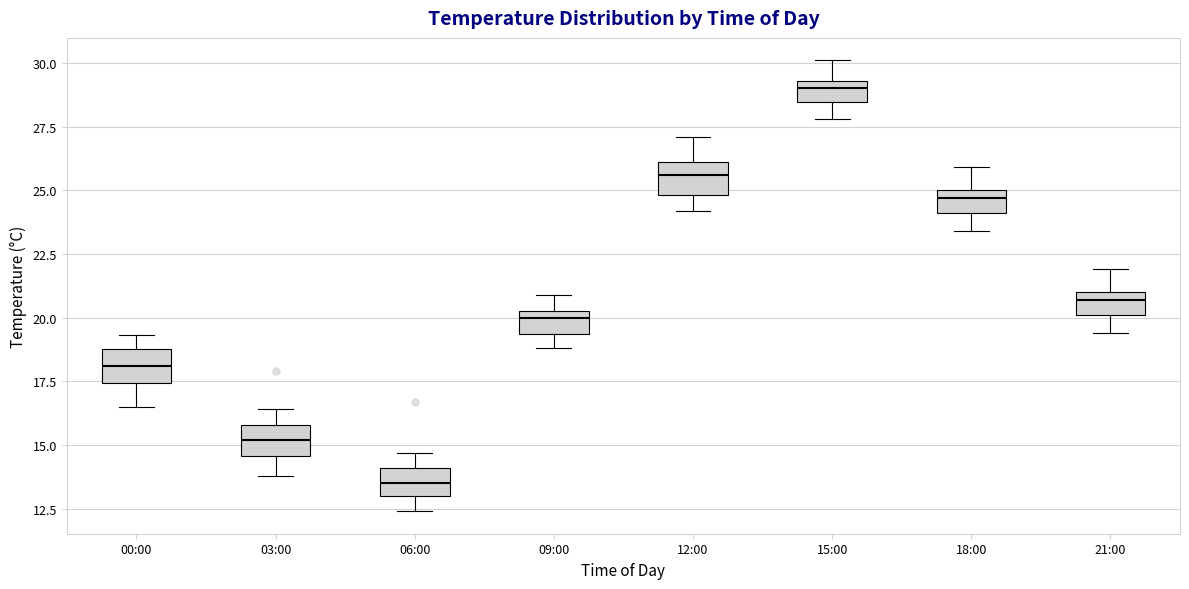

Reading left to right, read every box against the y-axis: the position of its median line, the range the box covers, and the ends of its whiskers. The values are not printed on the chart, so give them approximately, as read against the axis.

00:00: median 18.0, box 17.5 to 19.0, whiskers 16.5 to 19.5
03:00: median 15.0, box 14.5 to 16.0, whiskers 14.0 to 16.5
06:00: median 13.5, box 13.0 to 14.0, whiskers 12.5 to 14.5
09:00: median 20.0, box 19.5 to 20.5, whiskers 19.0 to 21.0
12:00: median 25.5, box 25.0 to 26.0, whiskers 24.0 to 27.0
15:00: median 29.0, box 28.5 to 29.5, whiskers 28.0 to 30.0
18:00: median 24.5, box 24.0 to 25.0, whiskers 23.5 to 26.0
21:00: median 20.5, box 20.0 to 21.0, whiskers 19.5 to 22.0